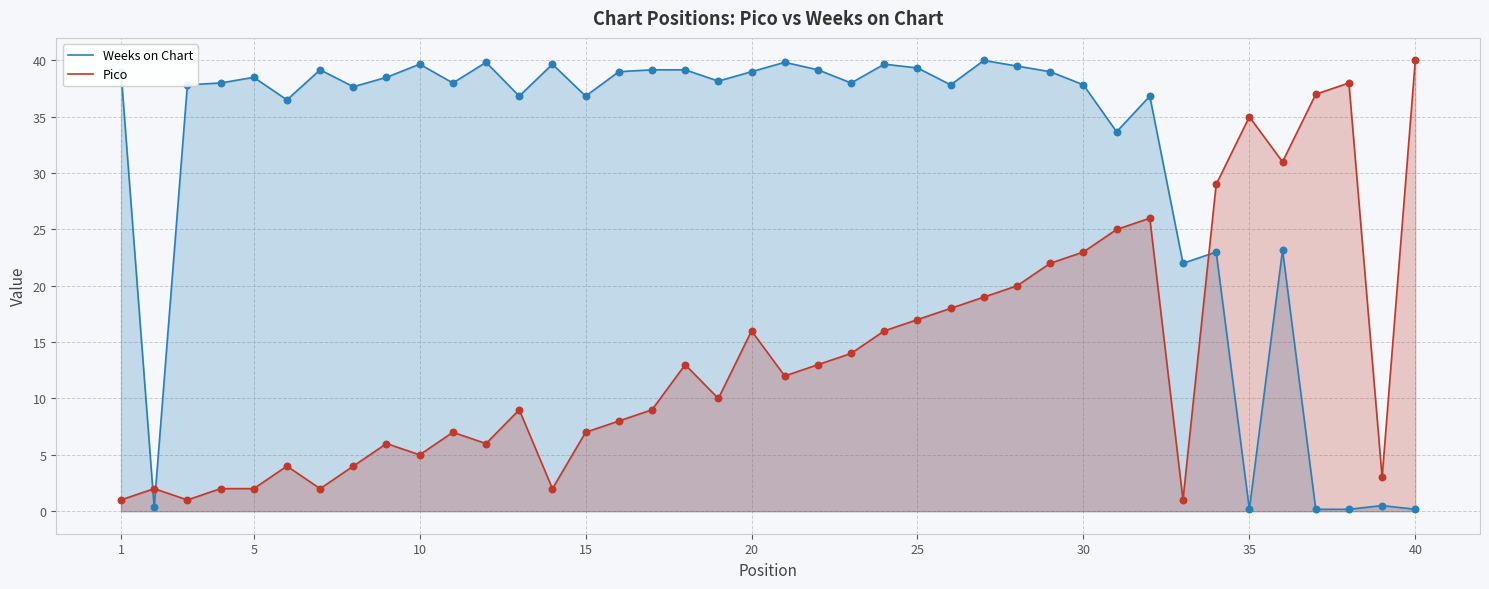

Which series has the largest Y range (max minus min)?

Weeks on Chart